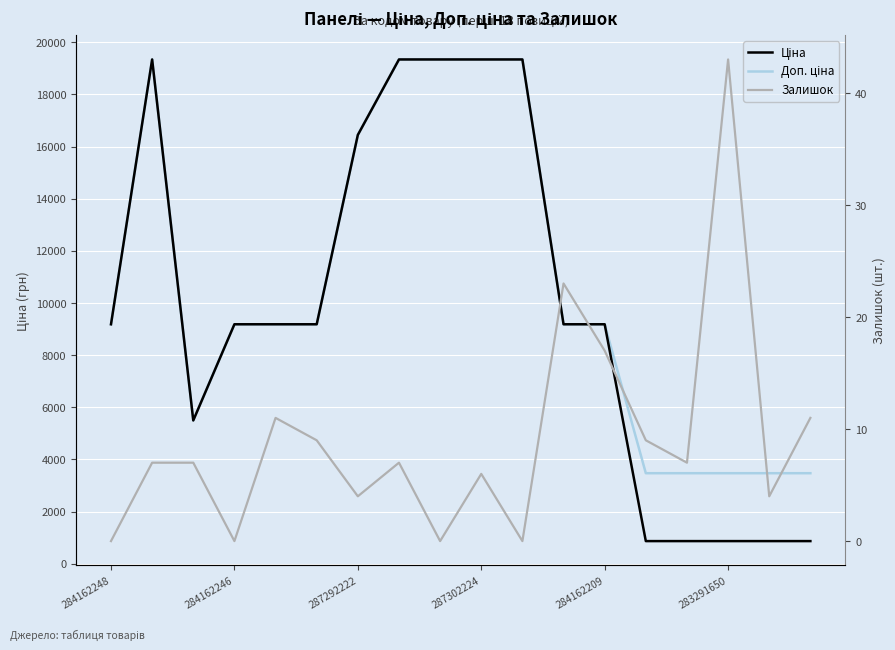

Which has a higher value, 8 or 9?

8